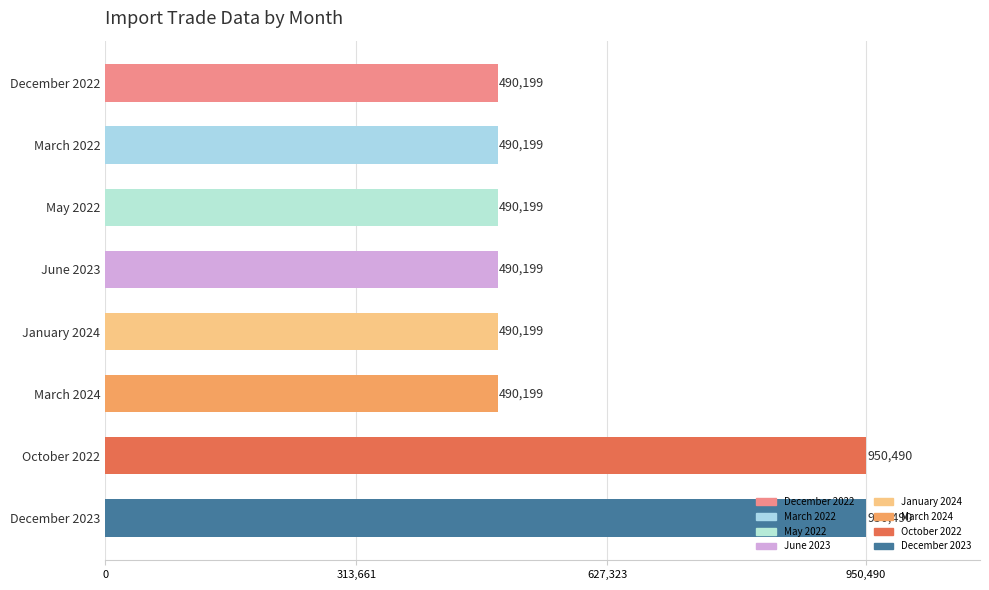

The chart shows a value of 427491 at October 2022. True or false?

False